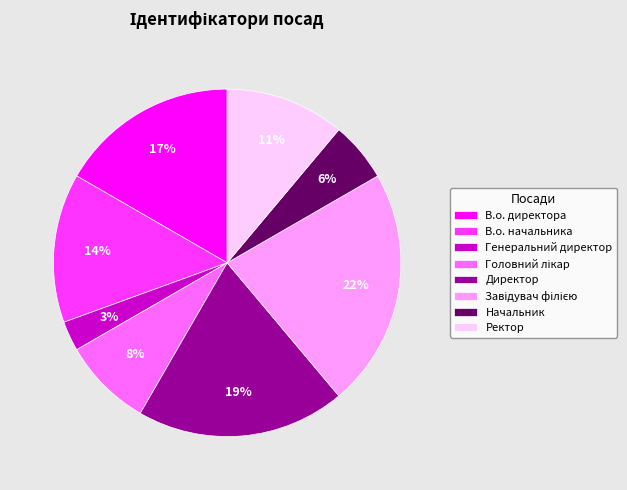

Which has a higher value, Ректор or В.о. директора?

В.о. директора